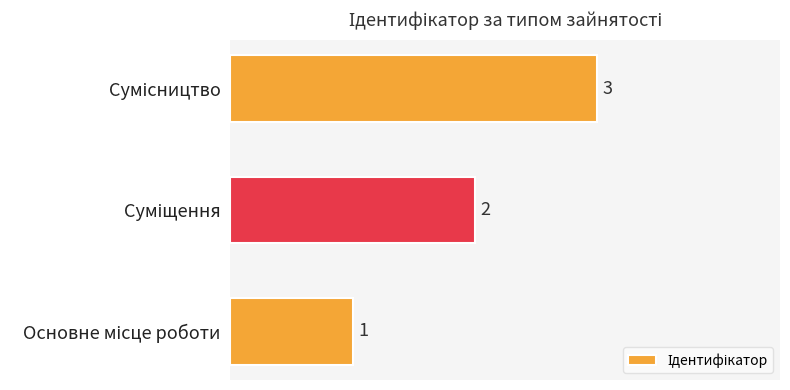

What is the sum of all values?

6